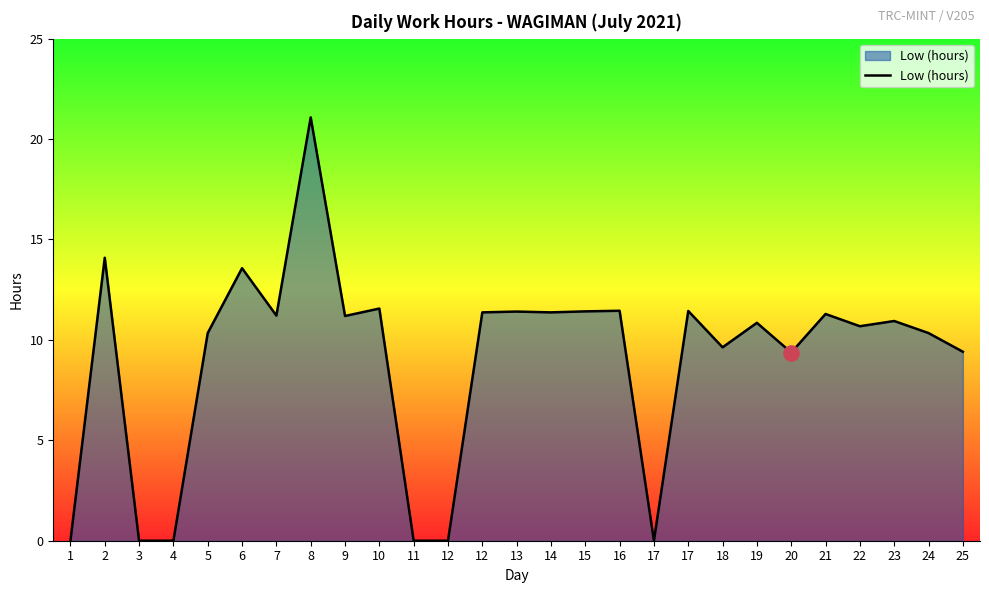

Which has a higher value, 21 or 20?

21